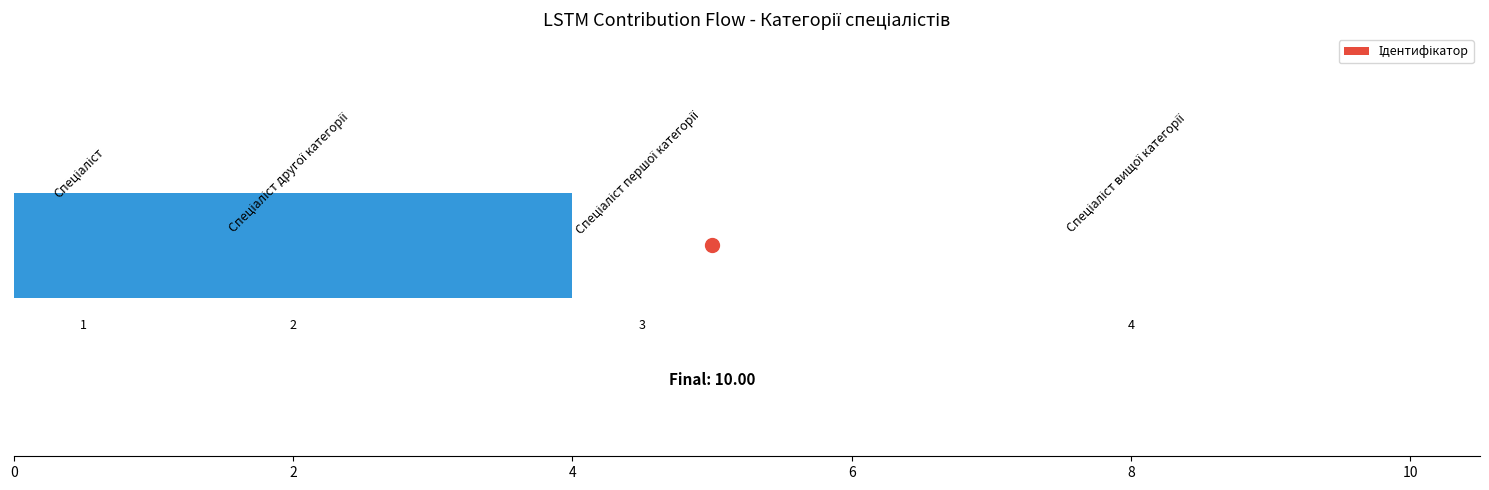

What is the approximate value at 0?

1